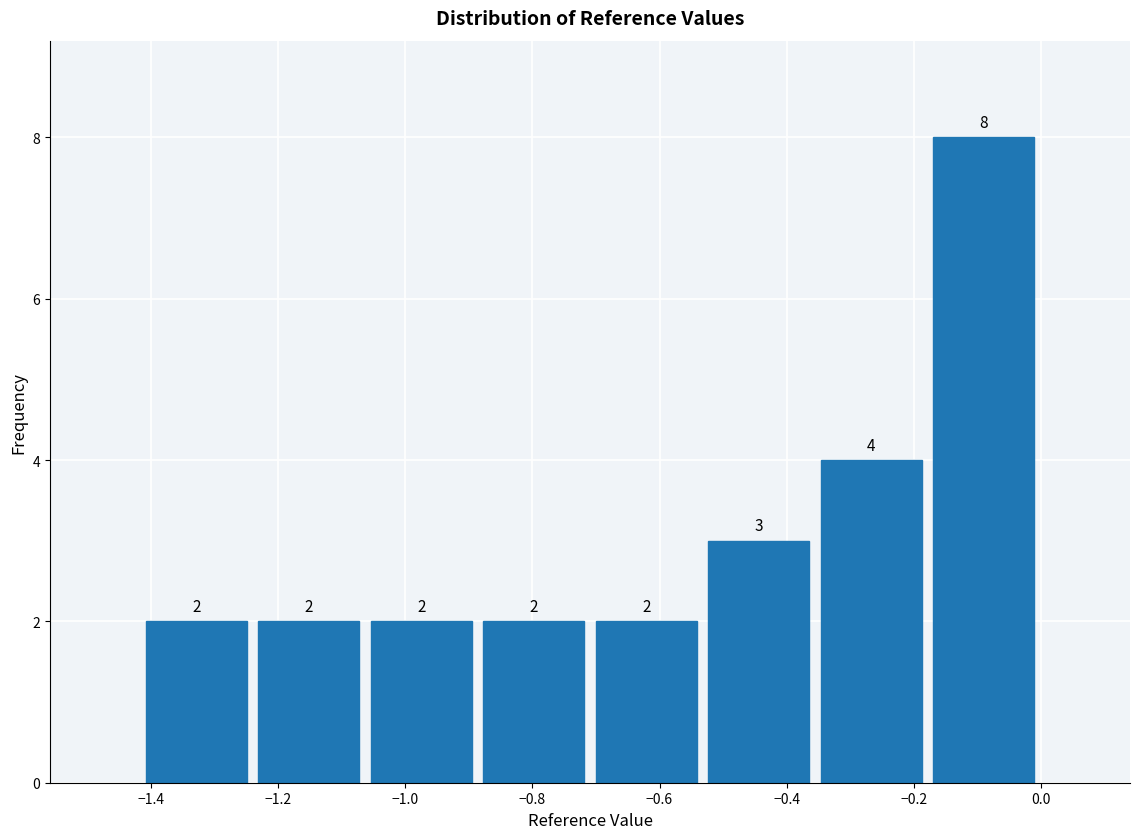

What is the height of the bar covering -0.88 to -0.70 on the x-axis? The bar edges are not printed on the chart, so give them approximately, as read against the axis.

2